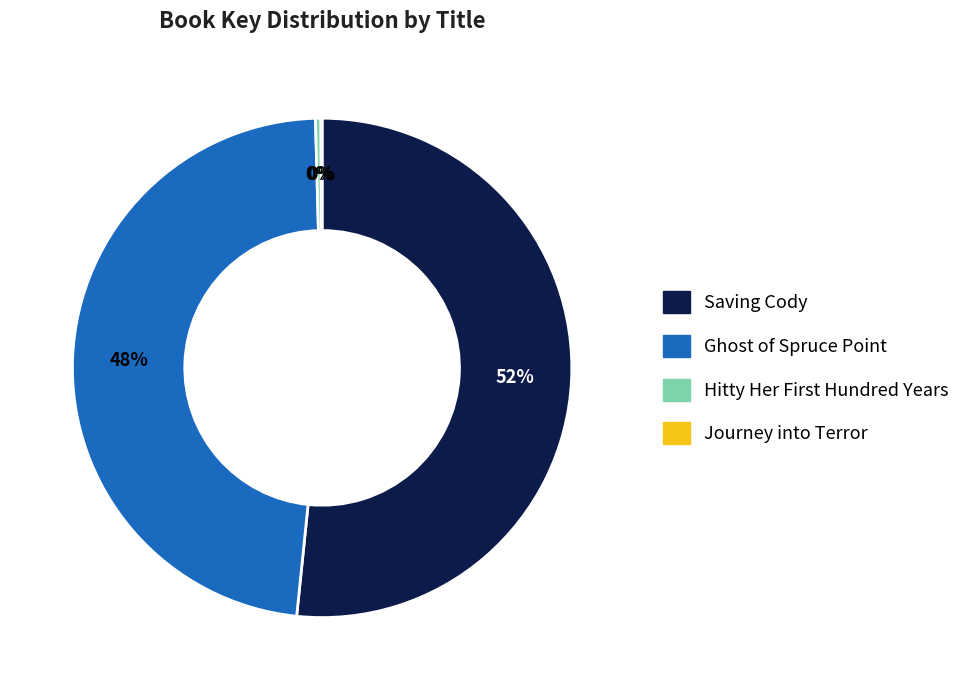

Does Saving Cody represent more than half of the total?

Yes